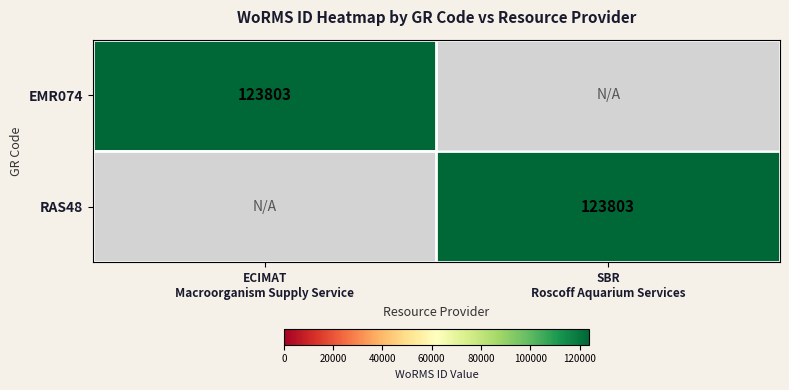

The value of RAS48 at SBR Roscoff Aquarium Services is 198613. True or false?

False